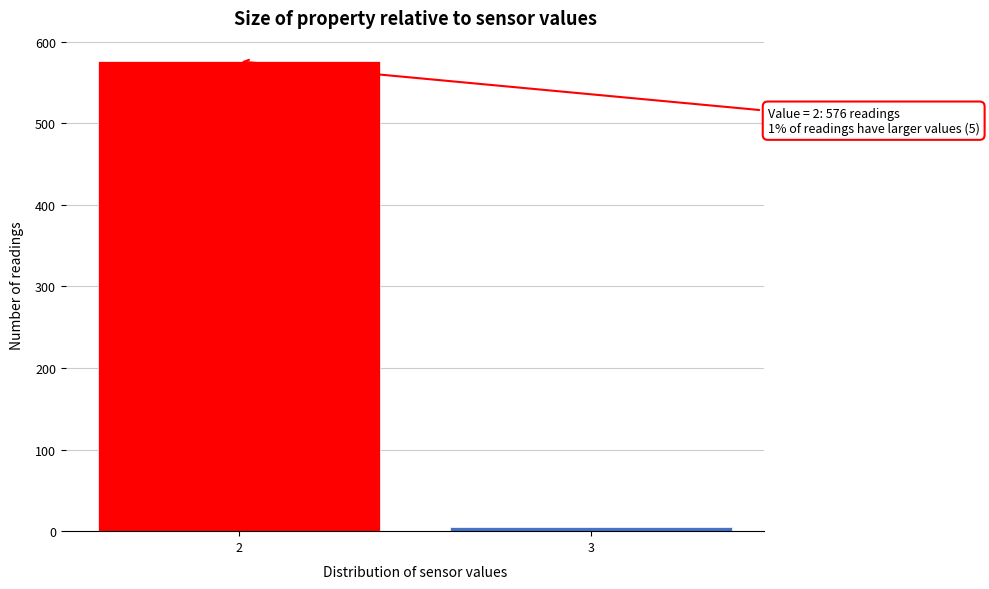

Reading left to right, transcribe all the data shown in this chart.

2=576	3=5